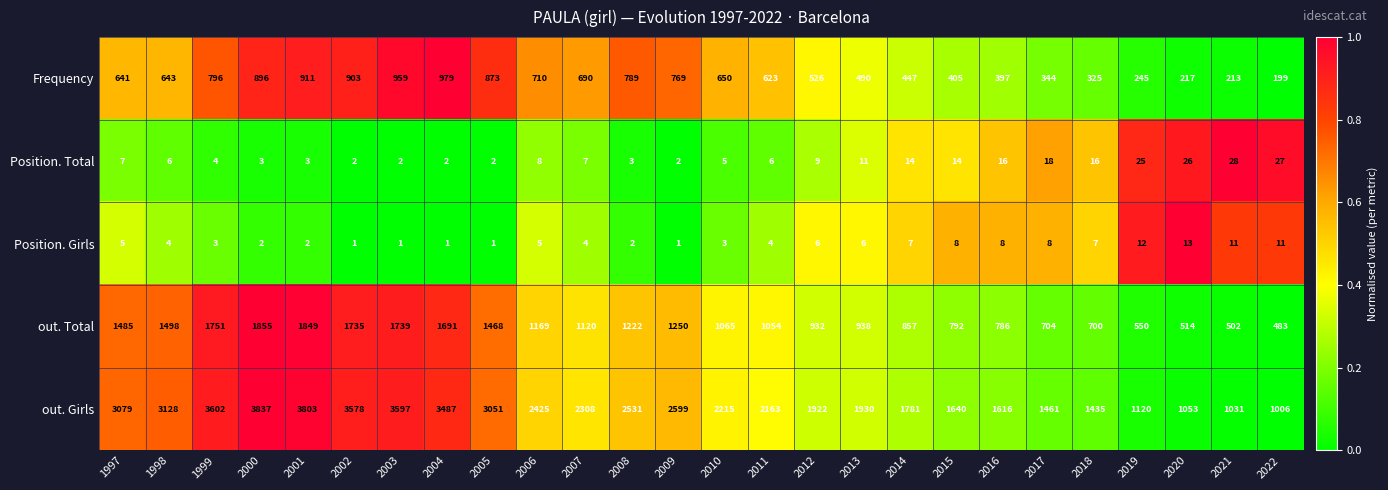

What is the sum of all out. Girls values?

61398